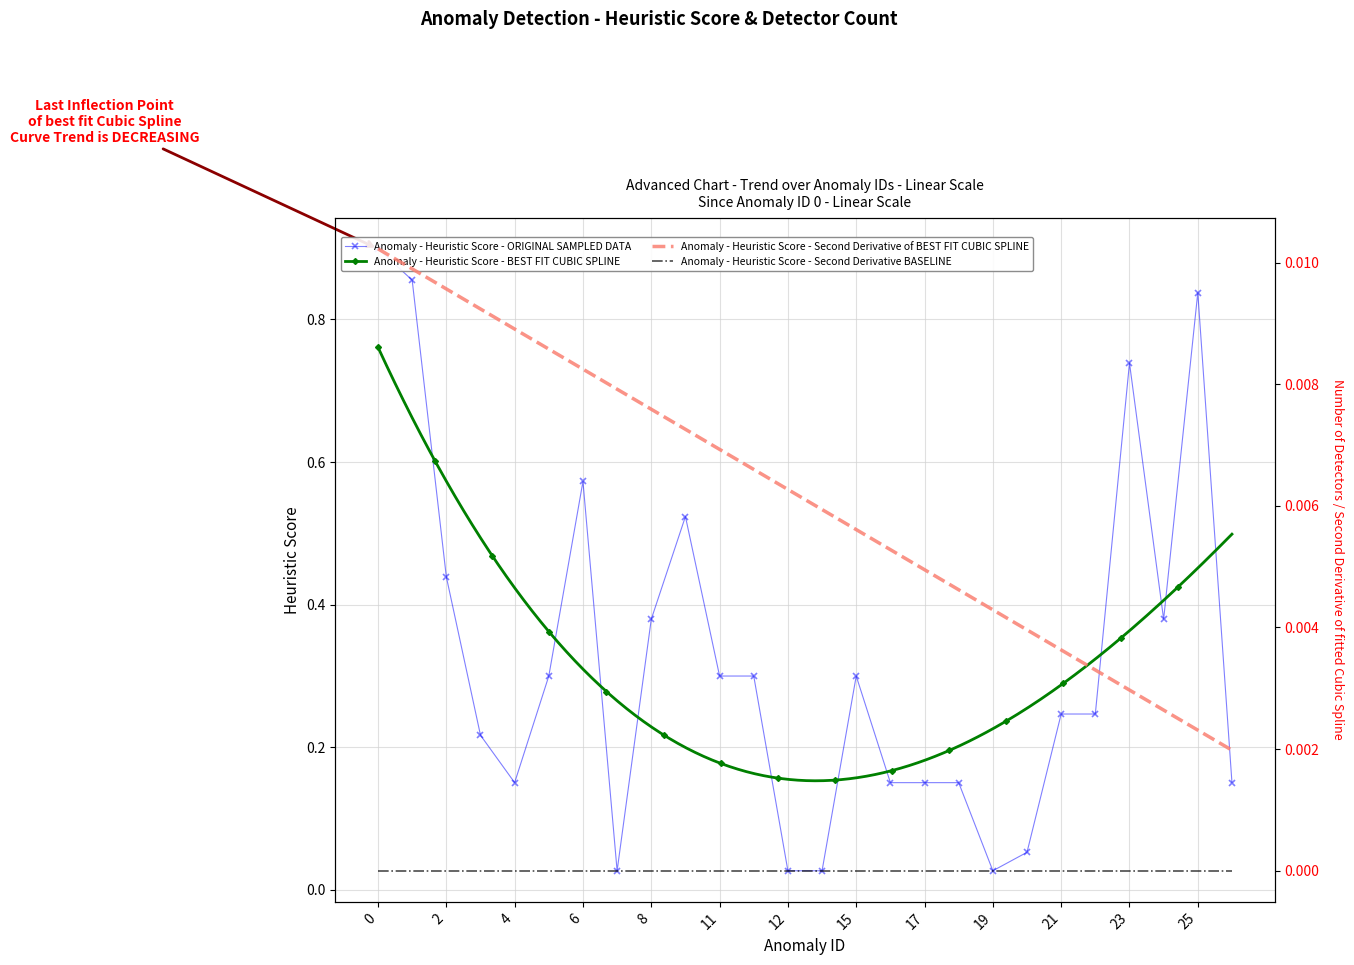

How many categories are shown in the chart?

26